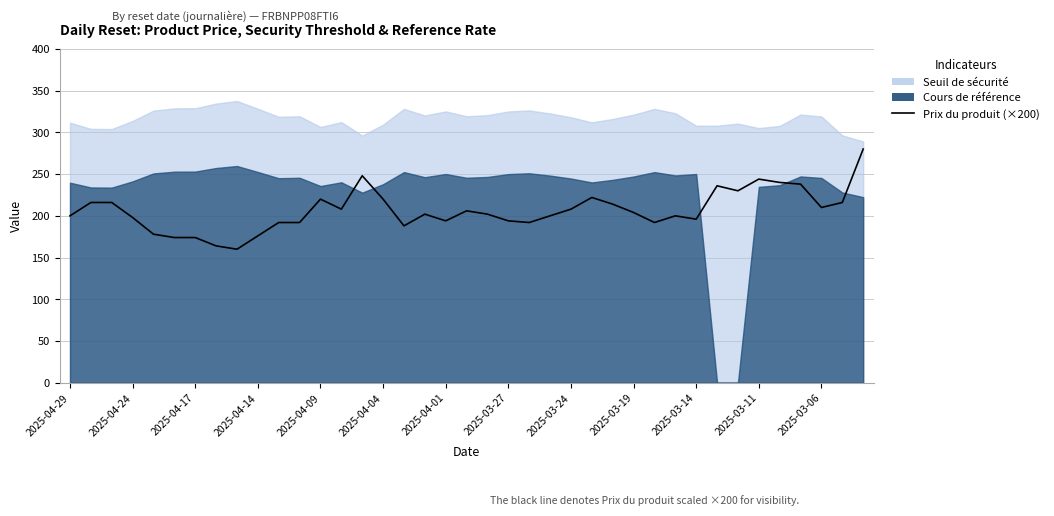

Is it true that the value at 2025-03-14 is 328.3?

False